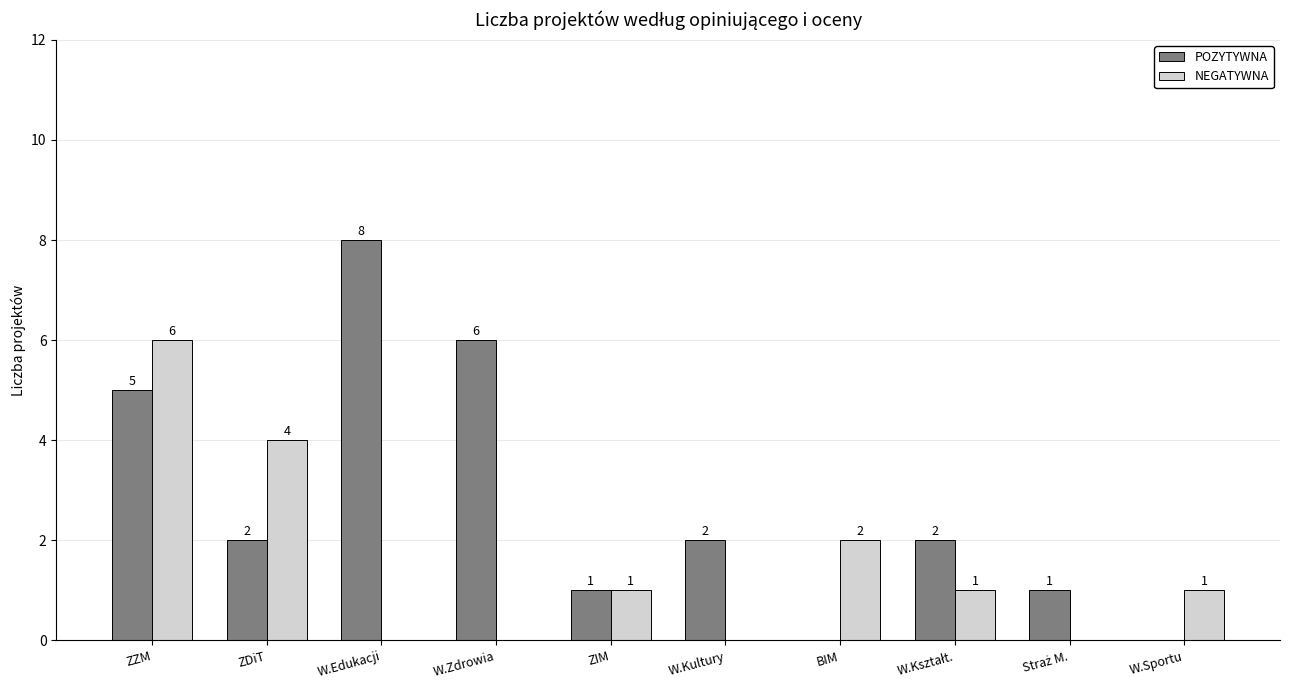

Which series has the widest spread of values?

POZYTYWNA